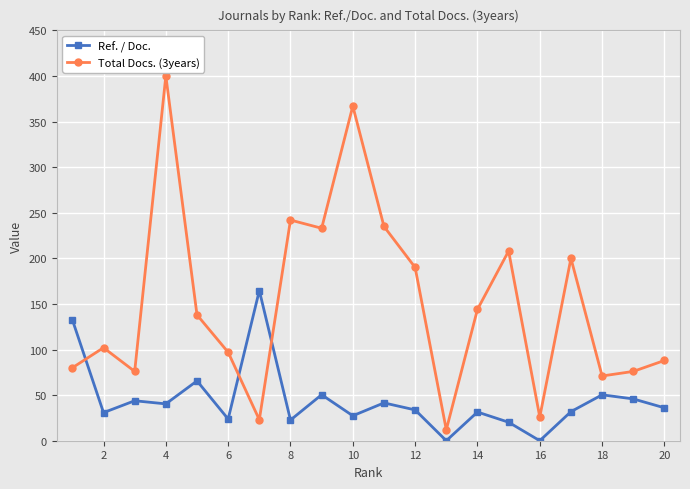

What is the value of the Total Docs. (3years) point at the 1st from the left?

80.0